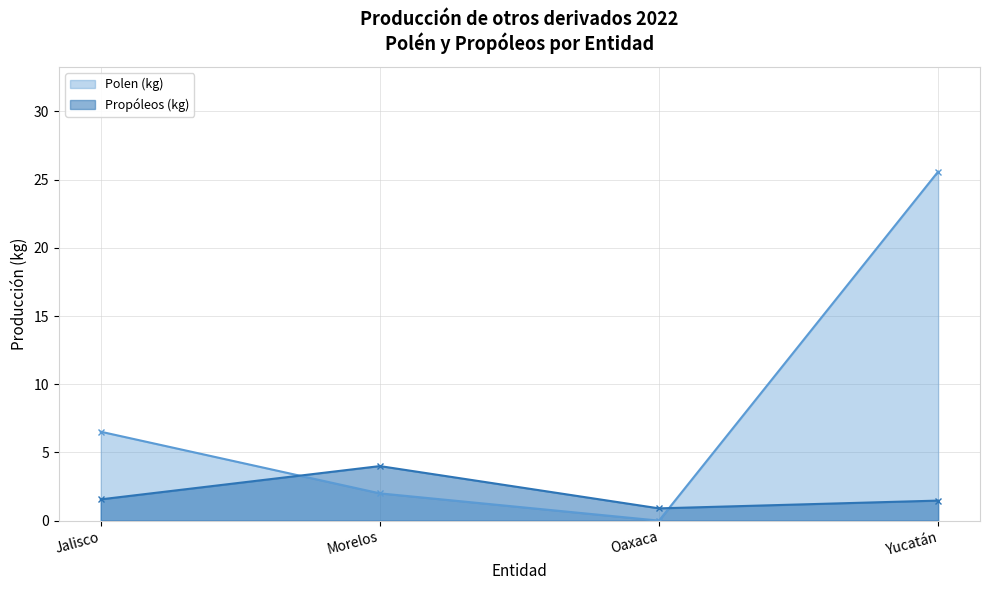

The value of Polen (kg) at Morelos is 2.0. True or false?

True